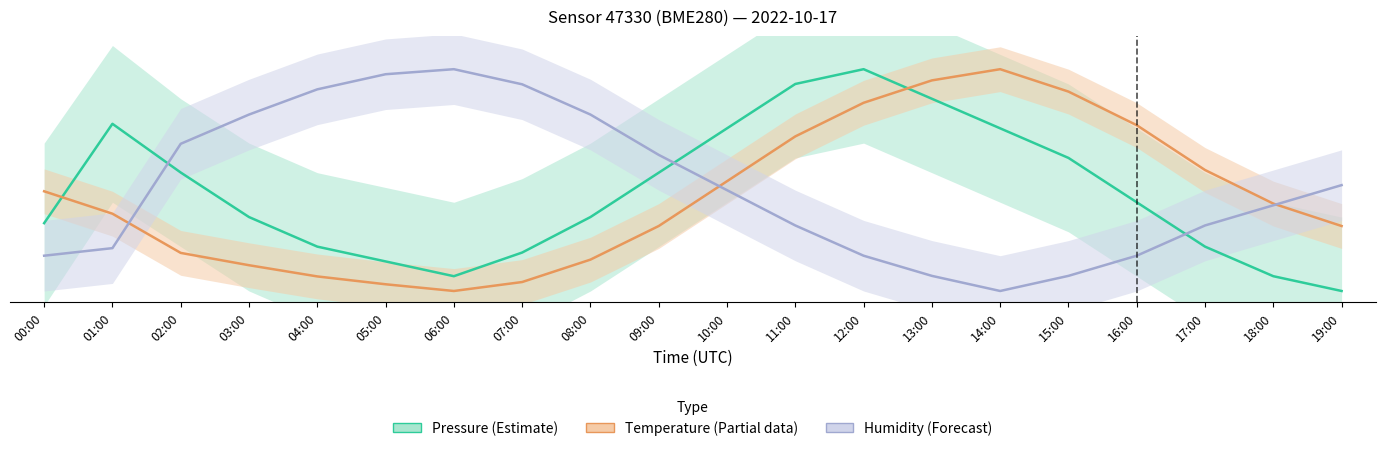

Reading right to left, what are all the values shown in this chart?

Pressure (Estimate): 0.0	13.3	40.0	80.0	120.0	146.7	173.3	200.0	186.7	146.7	106.7	66.7	34.7	13.3	26.7	40.0	66.7	106.8	150.7	61.2
Temperature (Partial): 58.6	78.8	109.1	149.5	179.8	200.0	189.9	169.7	139.4	99.0	58.6	28.3	8.1	0.0	6.1	13.1	23.2	34.3	69.7	89.9
Humidity (Forecast): 95.5	77.3	59.1	31.8	13.6	0.0	13.6	31.8	59.1	90.9	122.7	159.1	186.4	200.0	195.5	181.8	159.1	132.7	38.6	31.8